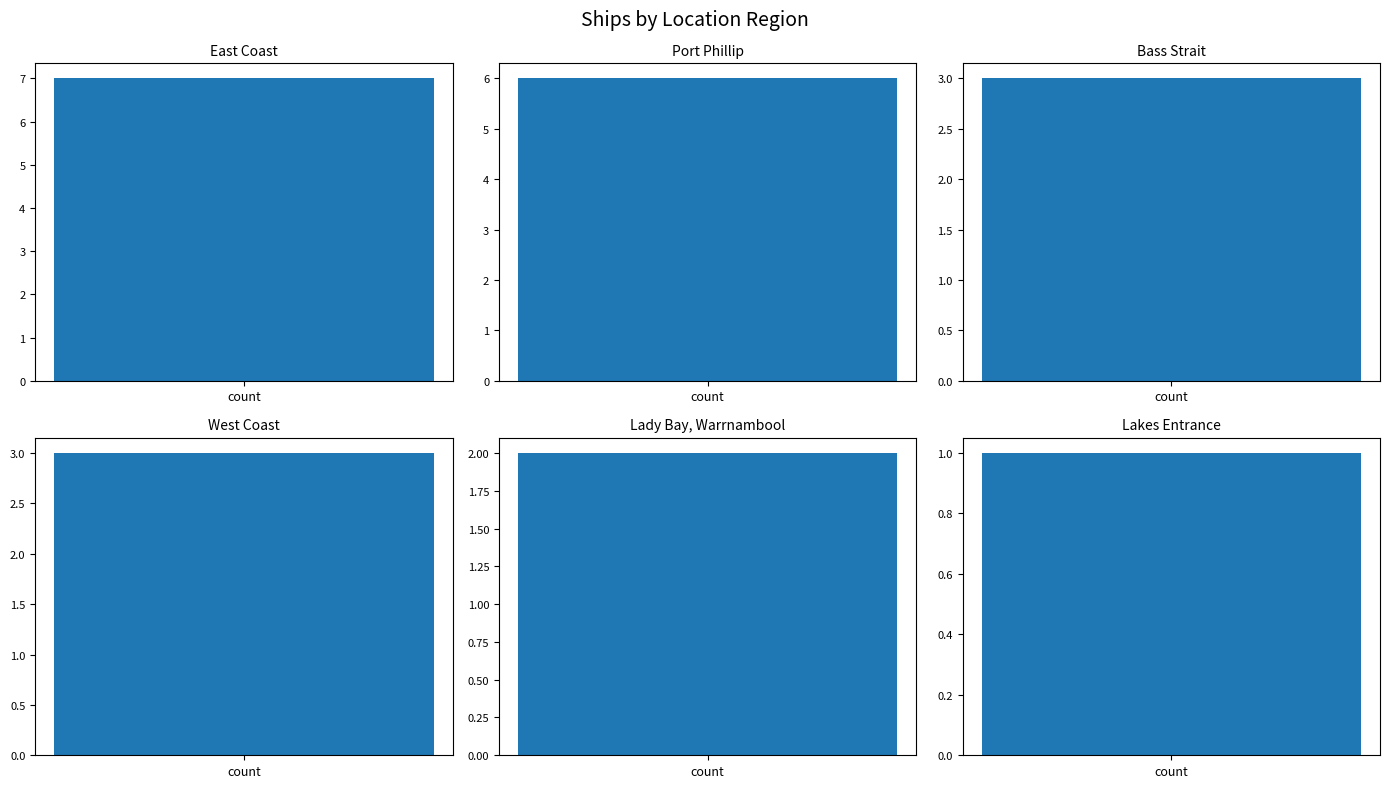

Where does the data first go above 3?

East Coast